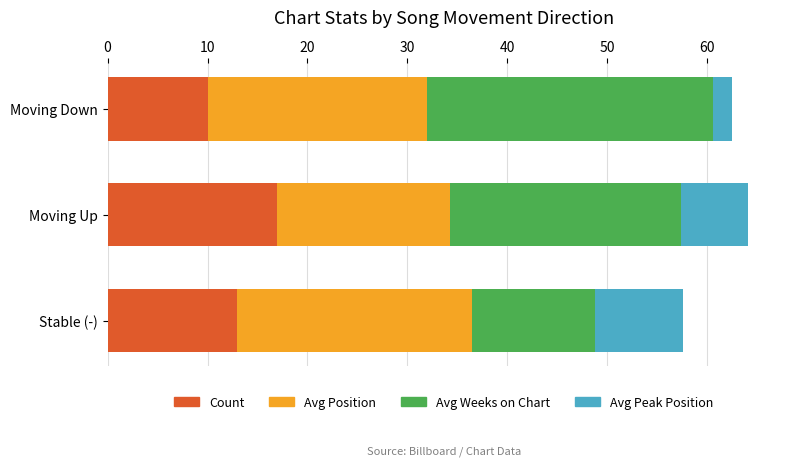

What is the minimum value for Count?

10.0